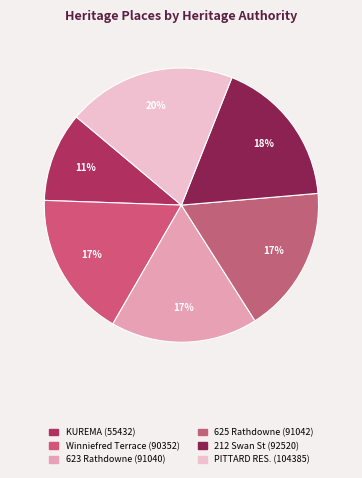

Does any single category account for the majority?

No